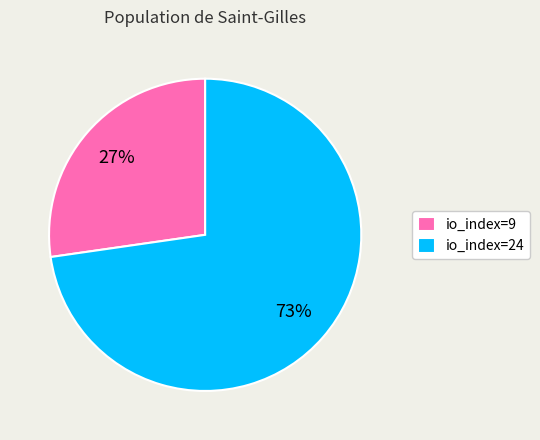

What percentage is the io_index=24 slice, to the nearest percent?

73%